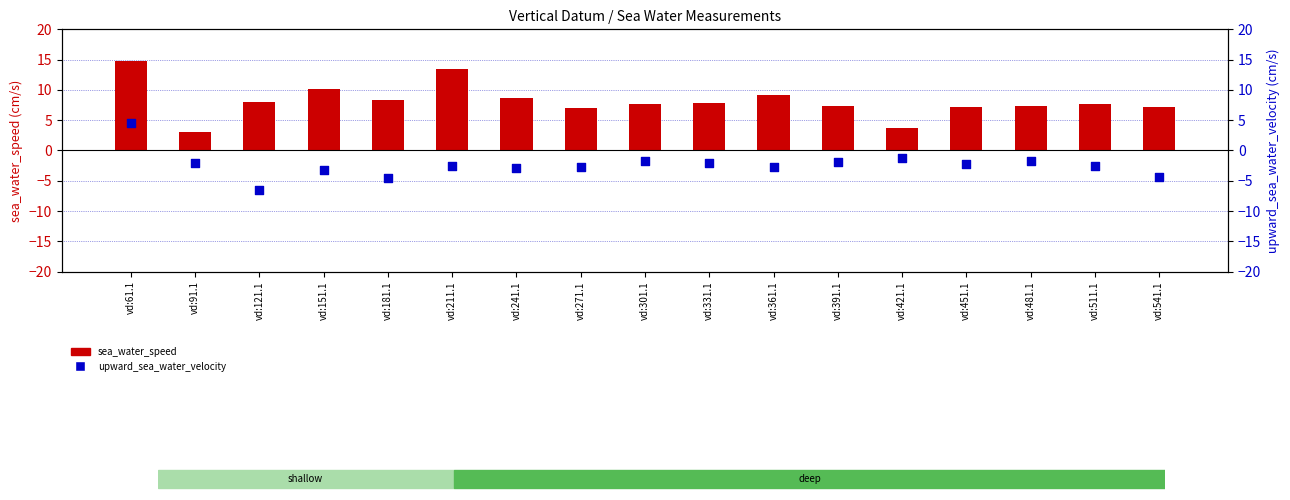

Which series contains the lowest Y value?

upward_sea_water_velocity